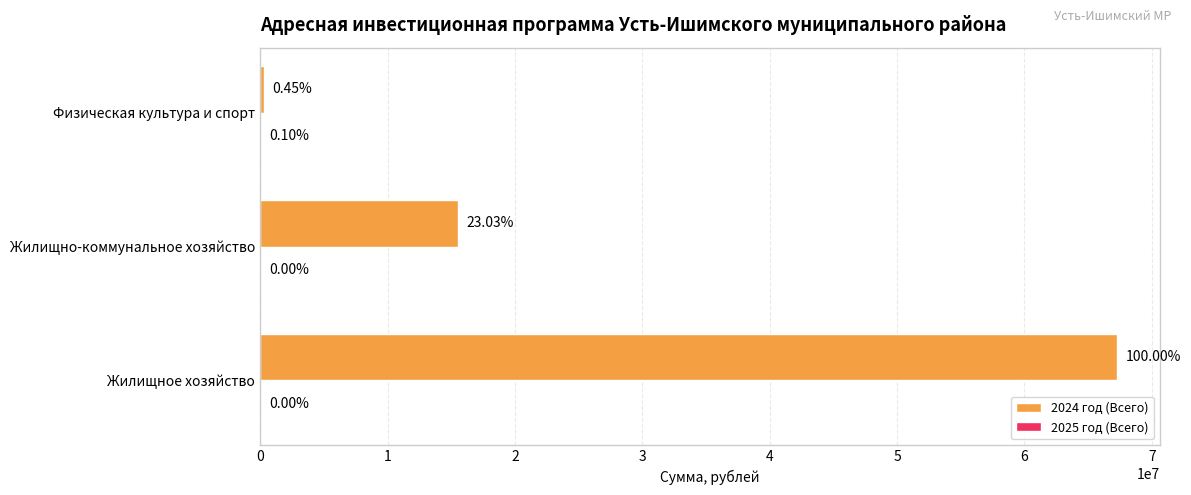

How many values in 2025 год (Всего) are above zero?

1